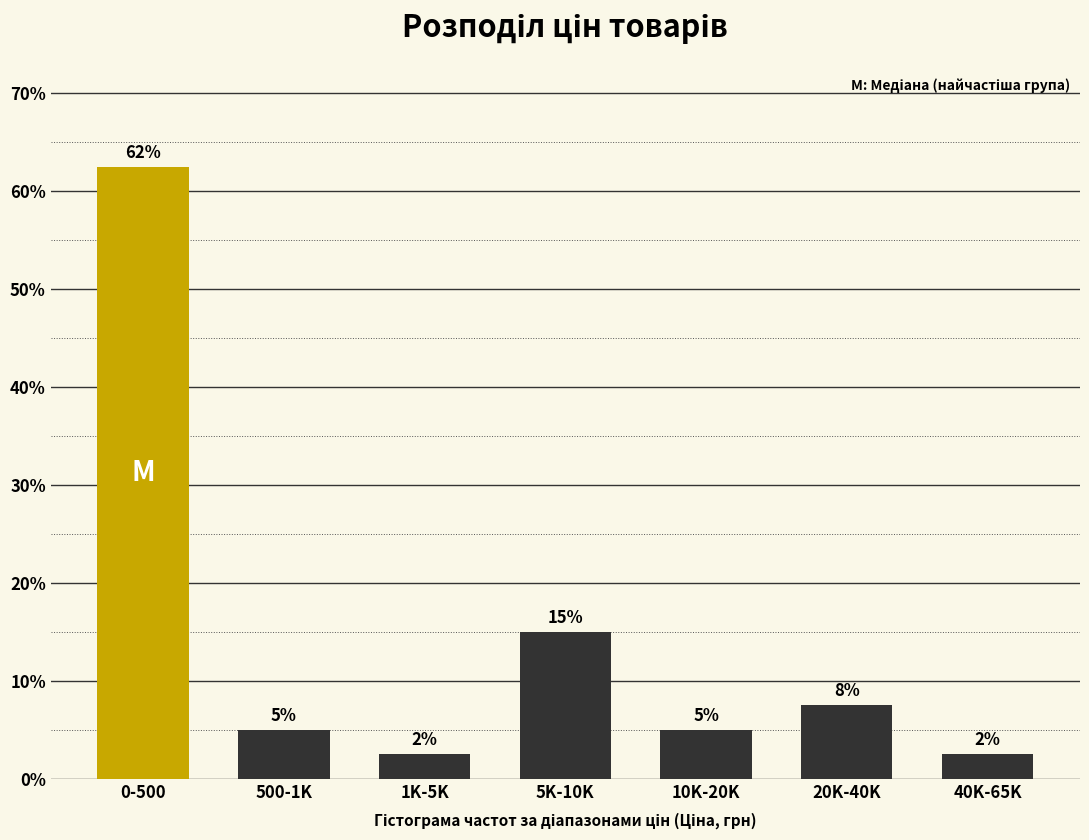

How many bars are there in total?

7